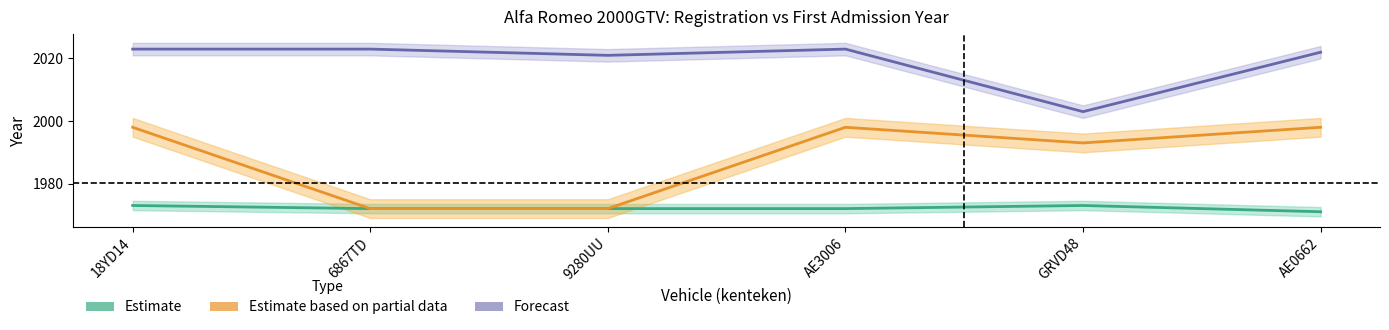

What is the difference between the second highest and second lowest values in the Estimate based on partial data (datum_eerste_tenaamstelling) series?

26